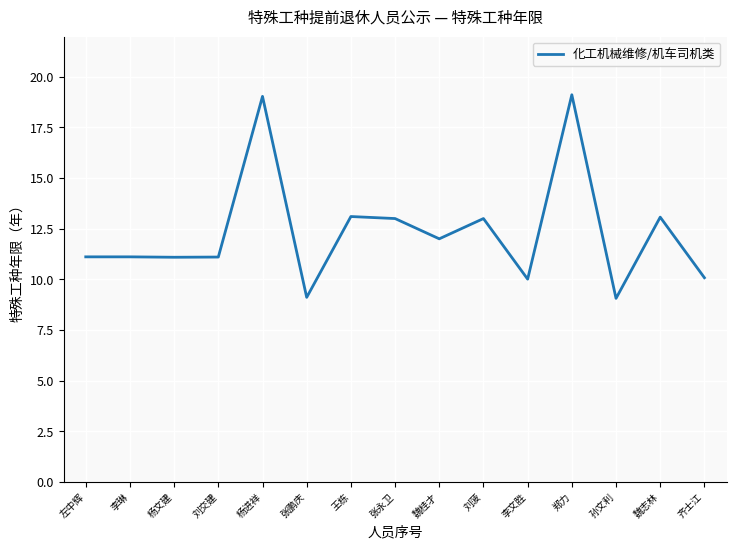

What position from the left is 刘交建?

4